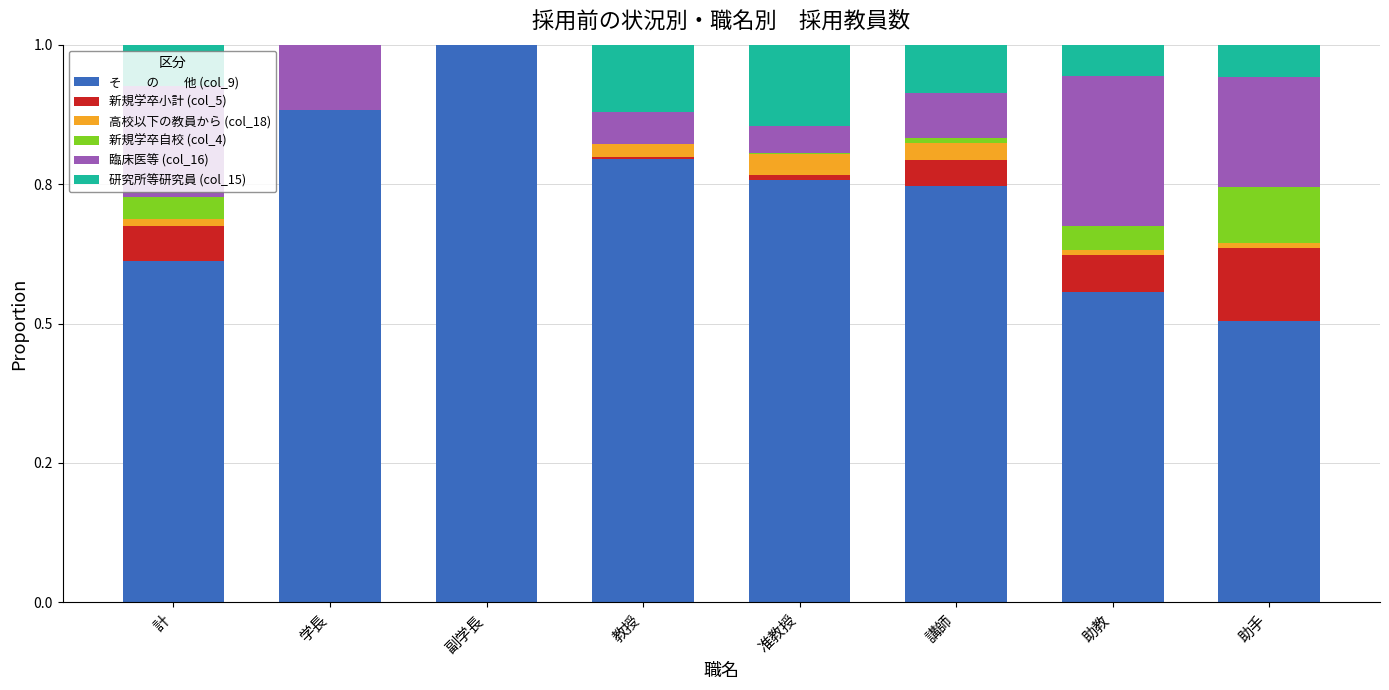

The value of 高校以下の教員から (col_18) at 助手 is 0.0. True or false?

False